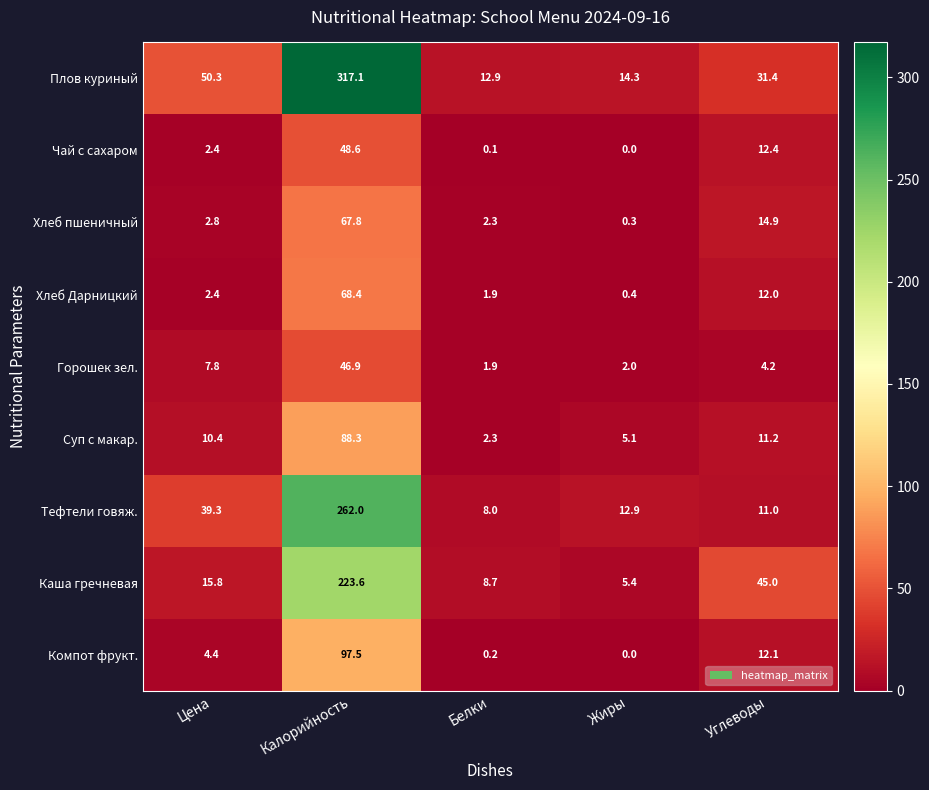

At which label does Суп с макар. first exceed 10?

Цена